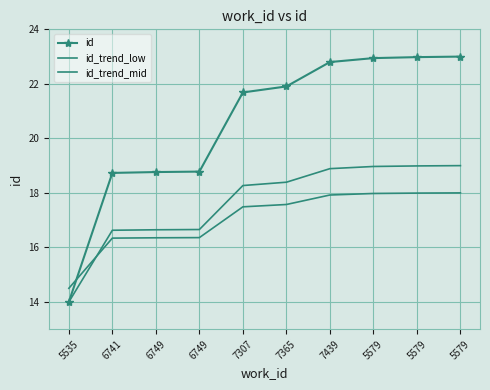

Reading right to left, extract all data points from this chart.

id: 5579=23.0	5579=23.0	5579=22.9	7439=22.8	7365=21.9	7307=21.7	6749=18.8	6749=18.8	6741=18.7	5535=14.0
id_trend_low: 5579=19.0	5579=19.0	5579=19.0	7439=18.9	7365=18.4	7307=18.3	6749=16.7	6749=16.6	6741=16.6	5535=14.0
id_trend_mid: 5579=18.0	5579=18.0	5579=18.0	7439=17.9	7365=17.6	7307=17.5	6749=16.4	6749=16.4	6741=16.3	5535=14.5